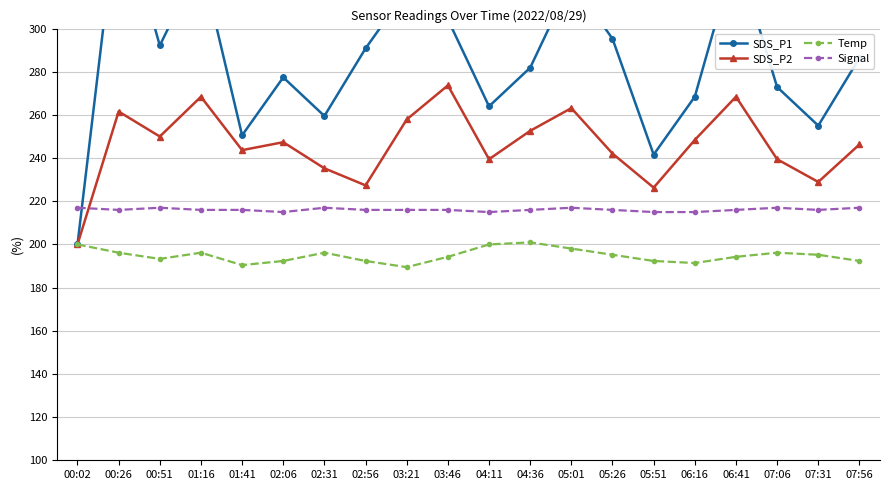

What is the value of the Signal point at the 9th from the left?

216.0